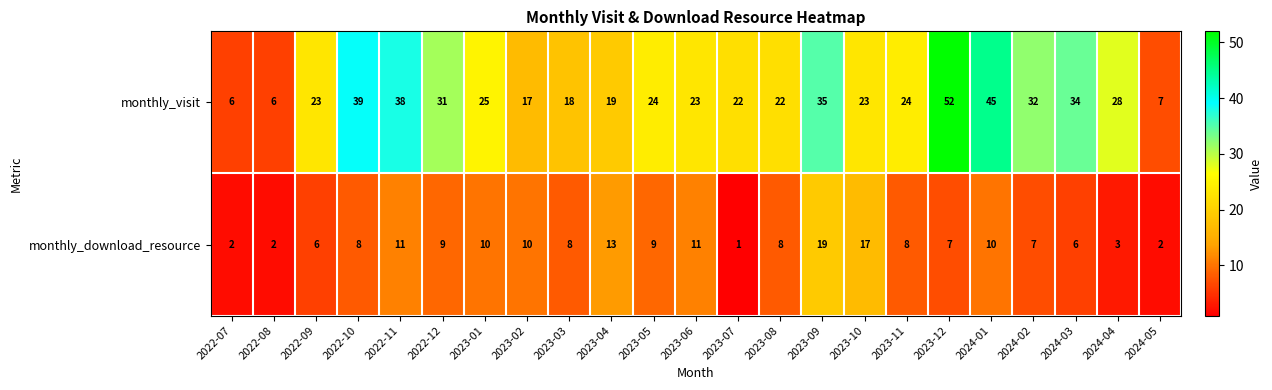

Rank the series at 2022-12 from lowest to highest value.

monthly_download_resource, monthly_visit